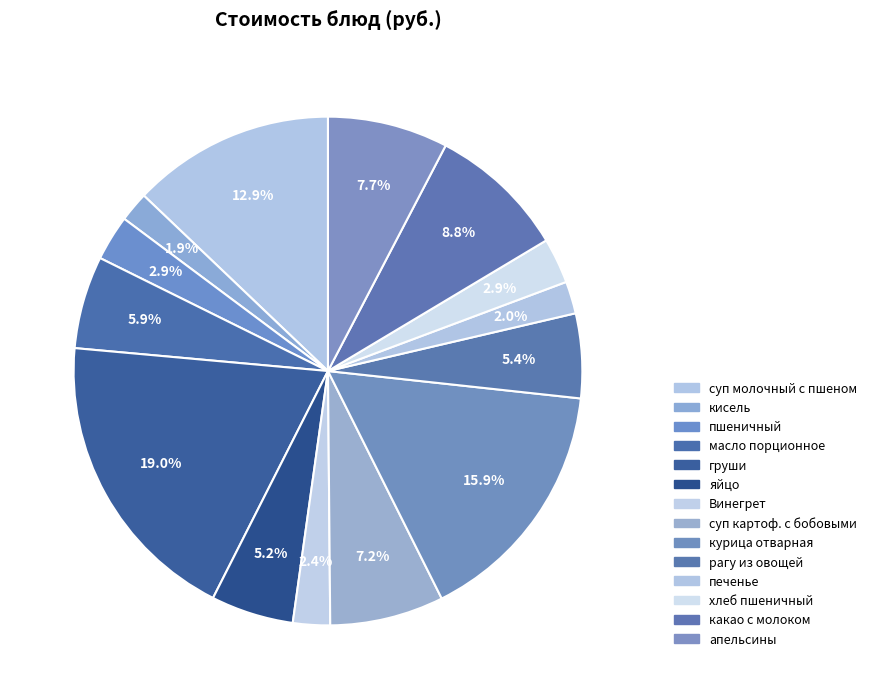

To the nearest percent, what portion does масло порционное represent?

6%